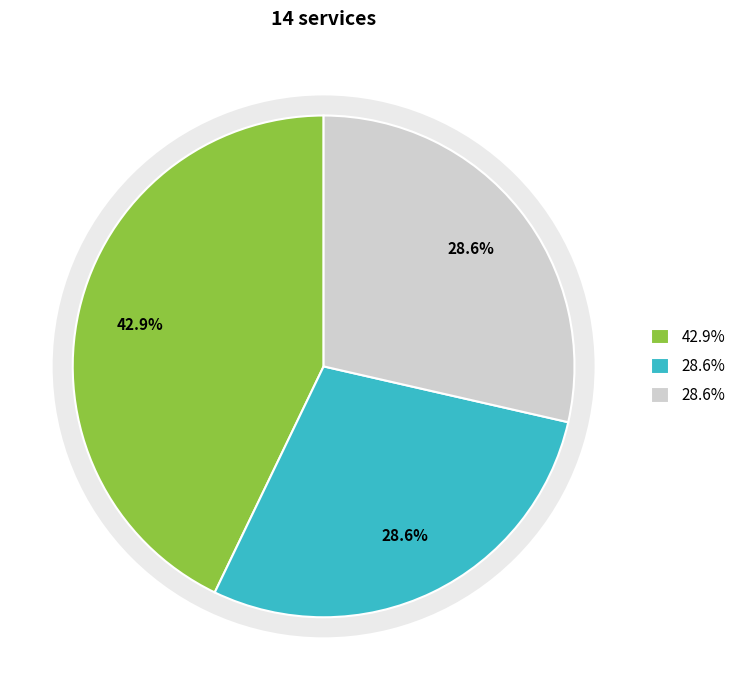

To the nearest percent, what portion does comedor I+D+i represent?

29%